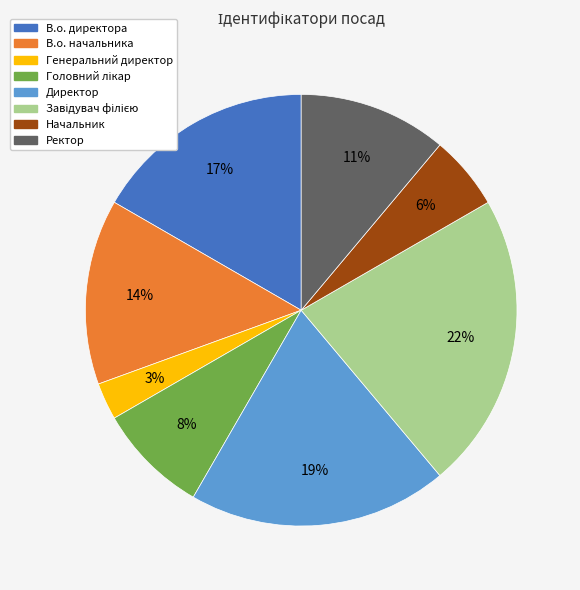

Is there a majority slice in this chart?

No